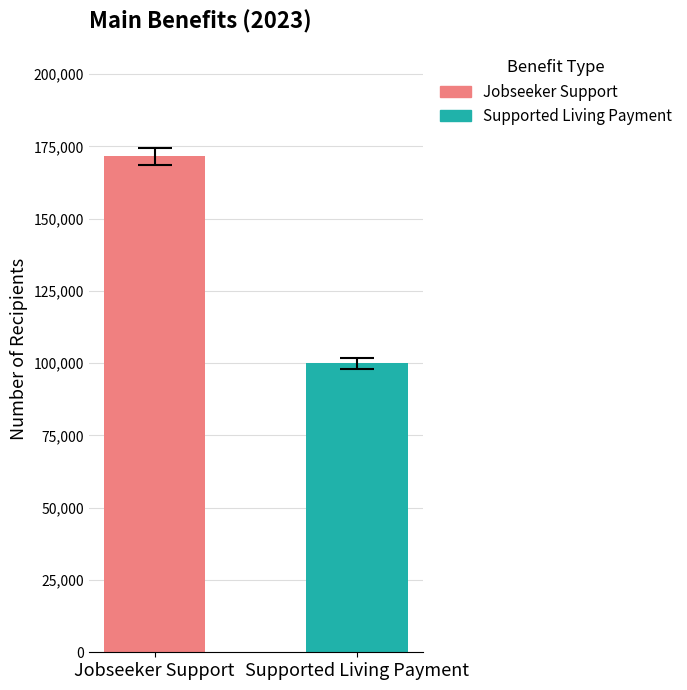

Rank the series by their average value, from lowest to highest.

Supported Living Payment, Jobseeker Support